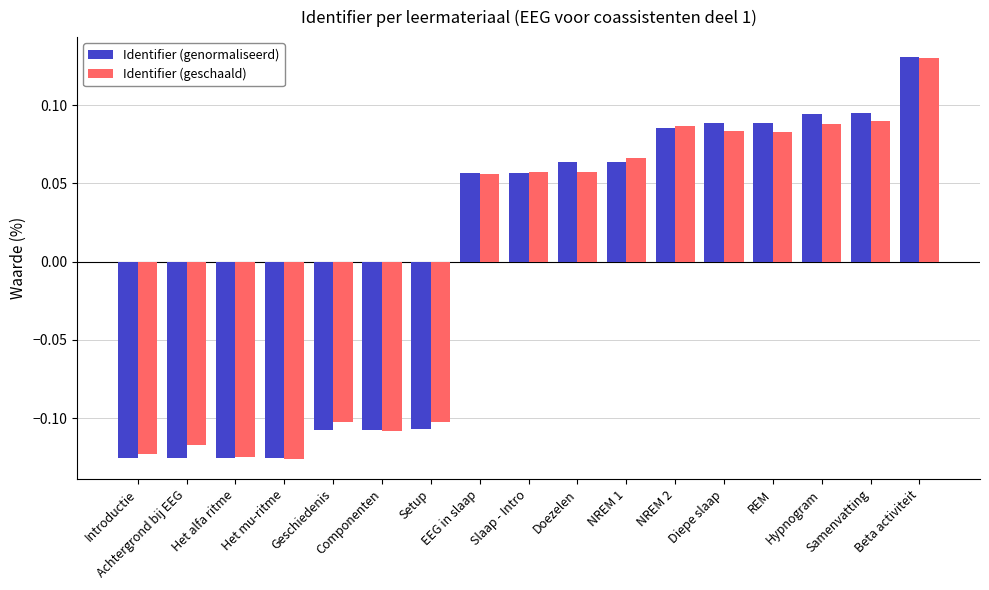

How many Identifier (genormaliseerd) values are between 0 and 1?

10